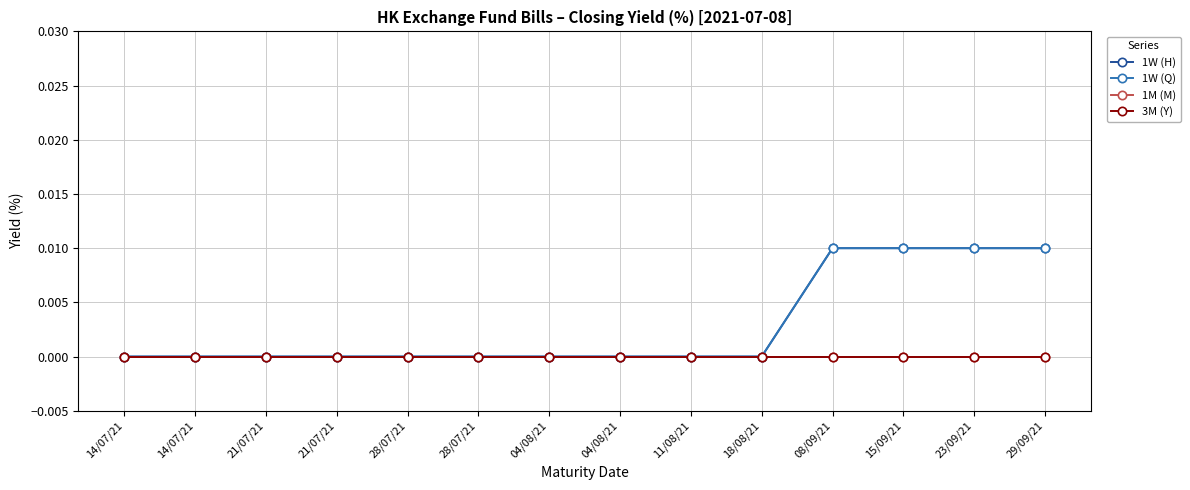

Is this an area chart (filled region under the line)?

No